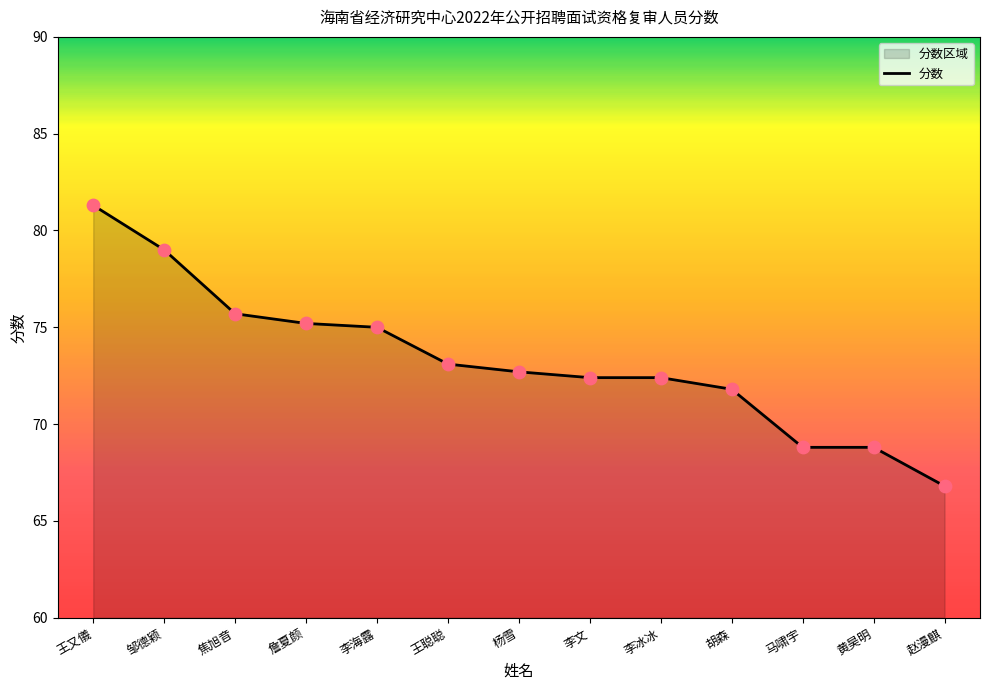

What is the ratio of the value at 詹夏颜 to the value at 赵漫麒?

1.1